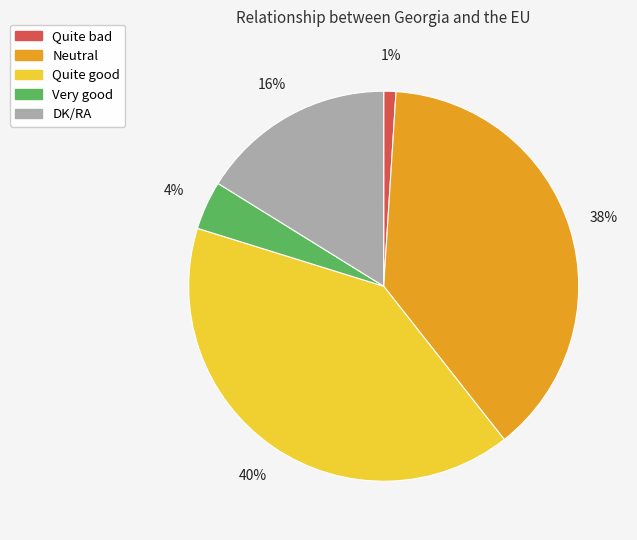

How many segments does this pie chart have?

5